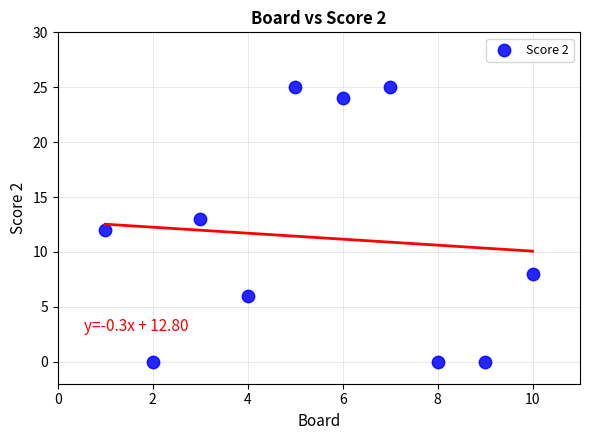

What is the range of X values (max minus min)?

9